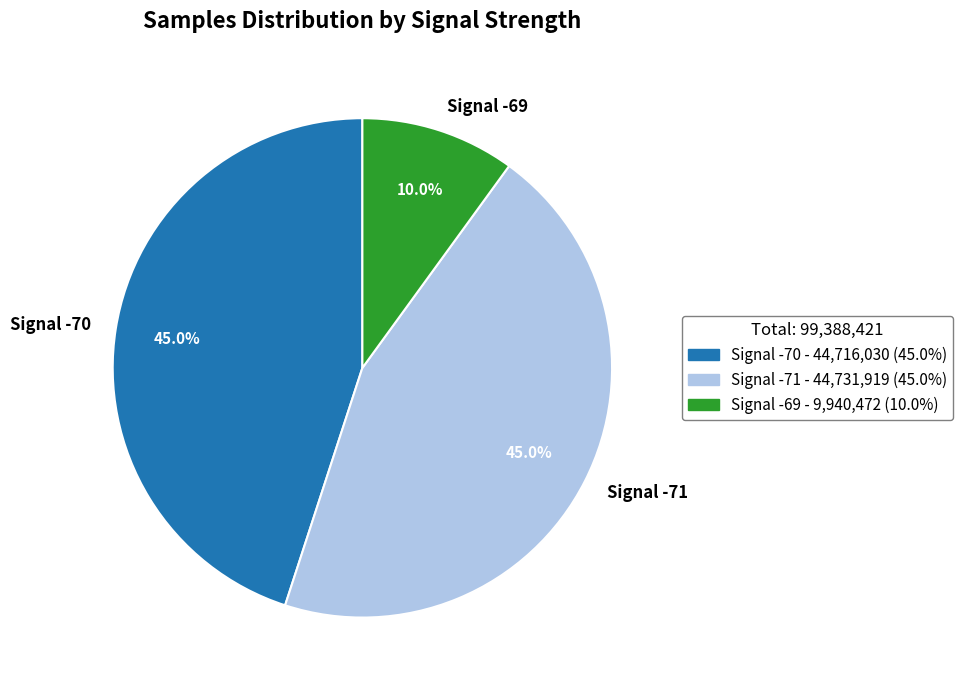

What is the total percentage of Signal -71 and Signal -69?

55.0%